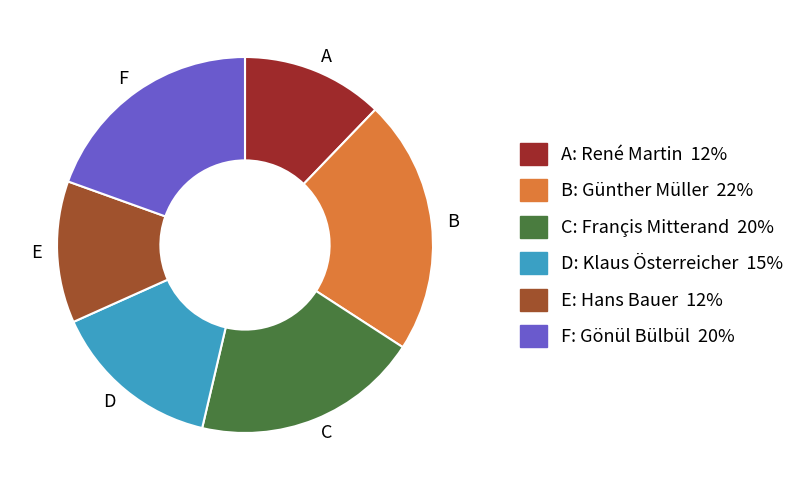

Approximately how many times larger is the value at E compared to B?

0.6